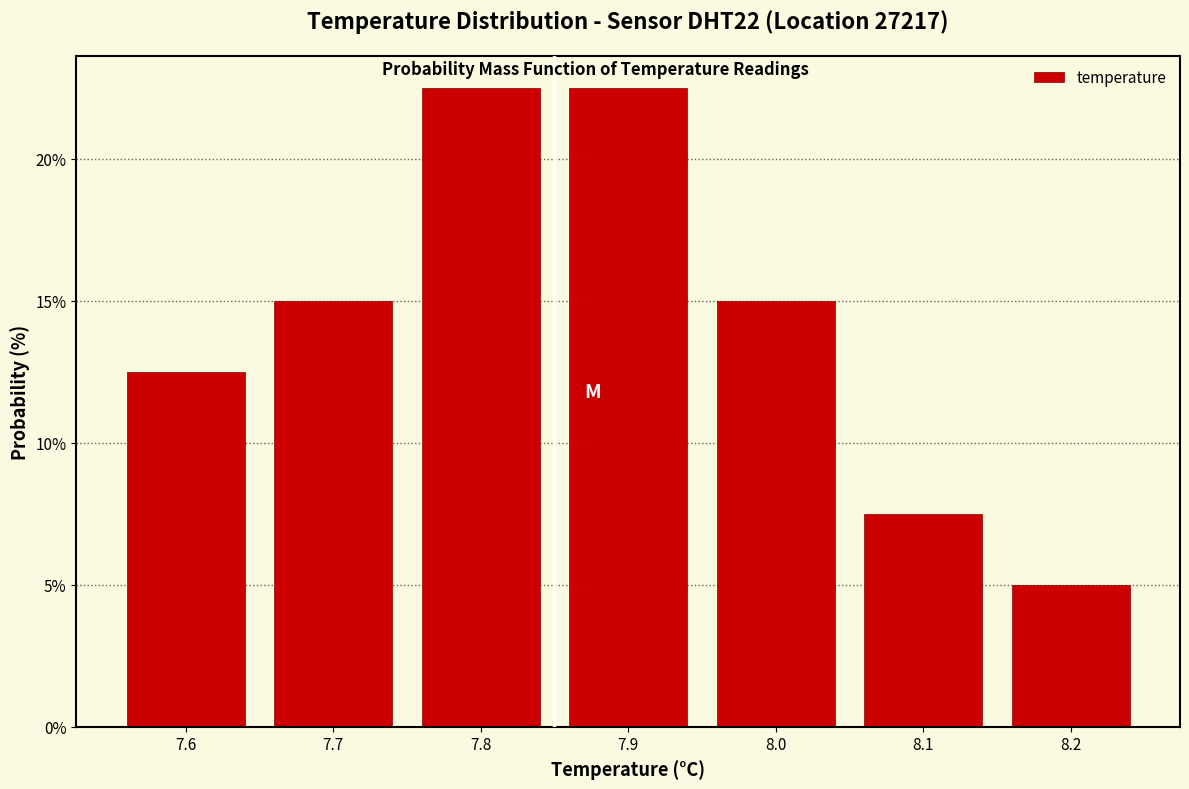

Reading left to right, transcribe this chart: for each bar, give the range it covers on the x-axis and its height. The values are not printed on the chart, so give them approximately, as read against the axis.

7.55 to 7.65: 12.5
7.65 to 7.75: 15.0
7.75 to 7.85: 22.5
7.85 to 7.95: 22.5
7.95 to 8.05: 15.0
8.05 to 8.15: 7.5
8.15 to 8.25: 5.0